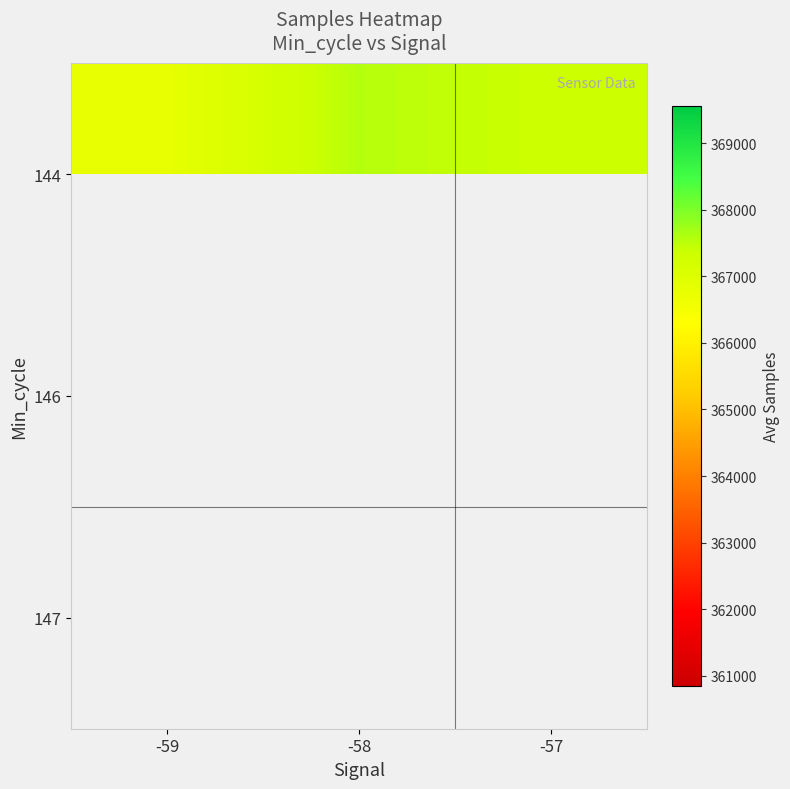

Is it true that 144 equals 252458.0 at -59?

False